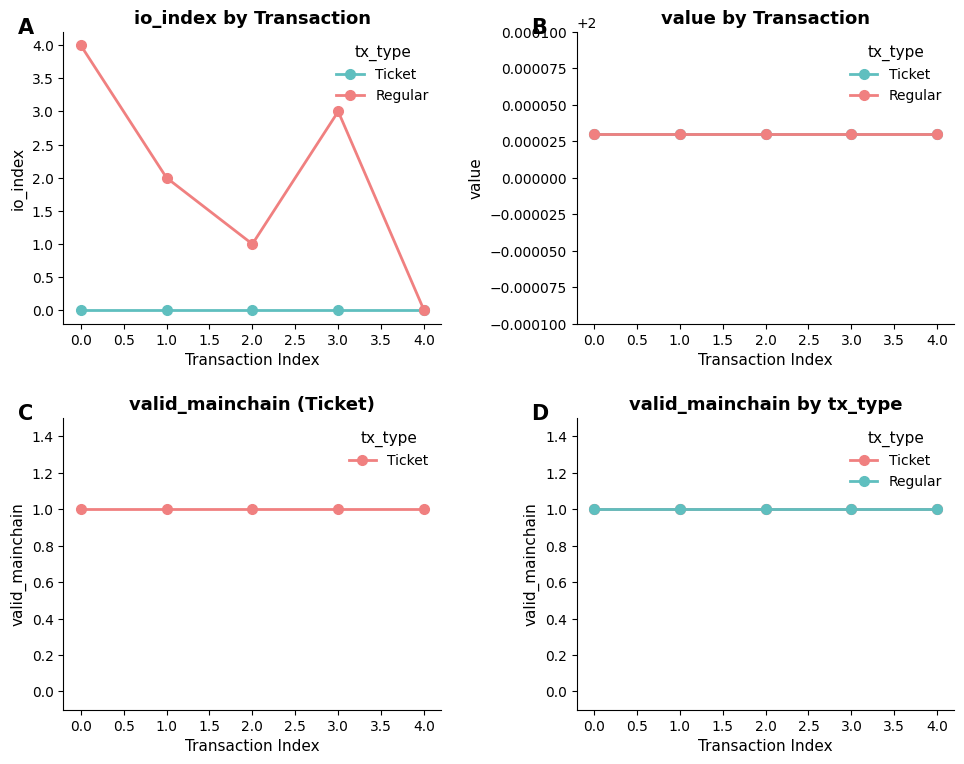

Is it true that valid_mainchain equals 1.4 at 1?

False